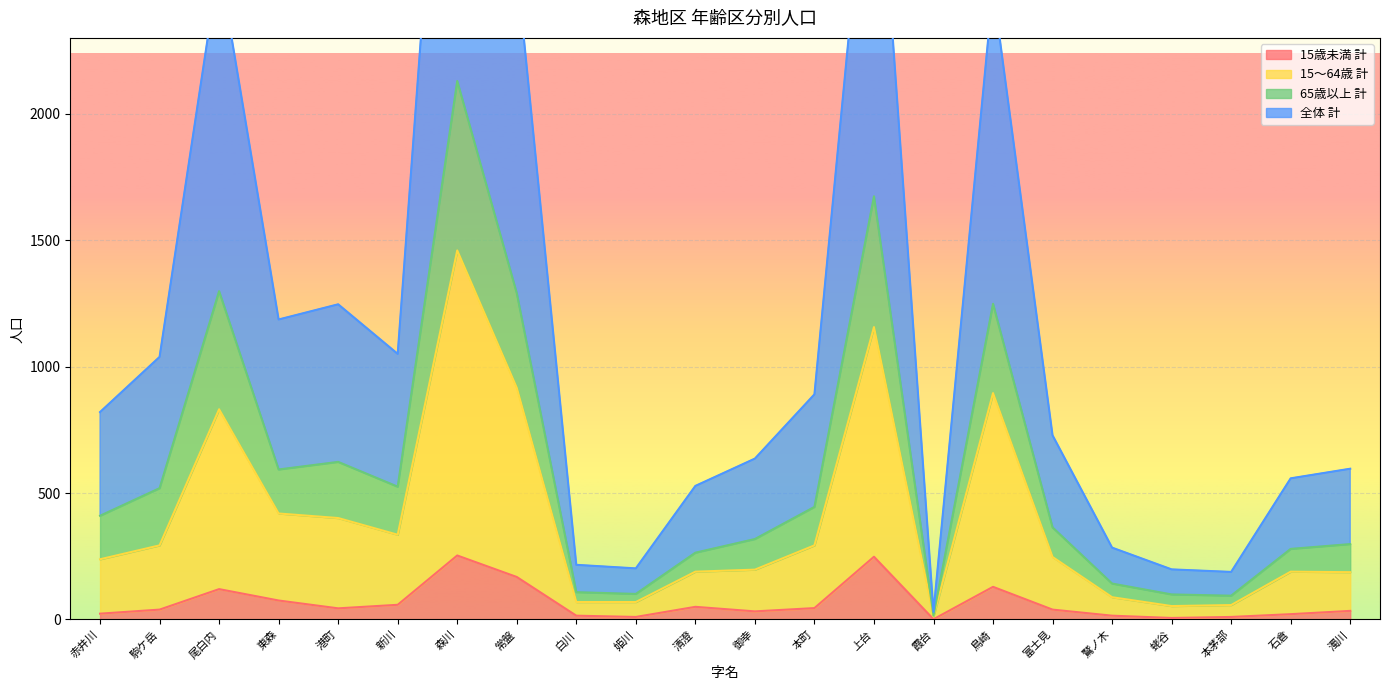

What is the minimum value shown in the chart?

1